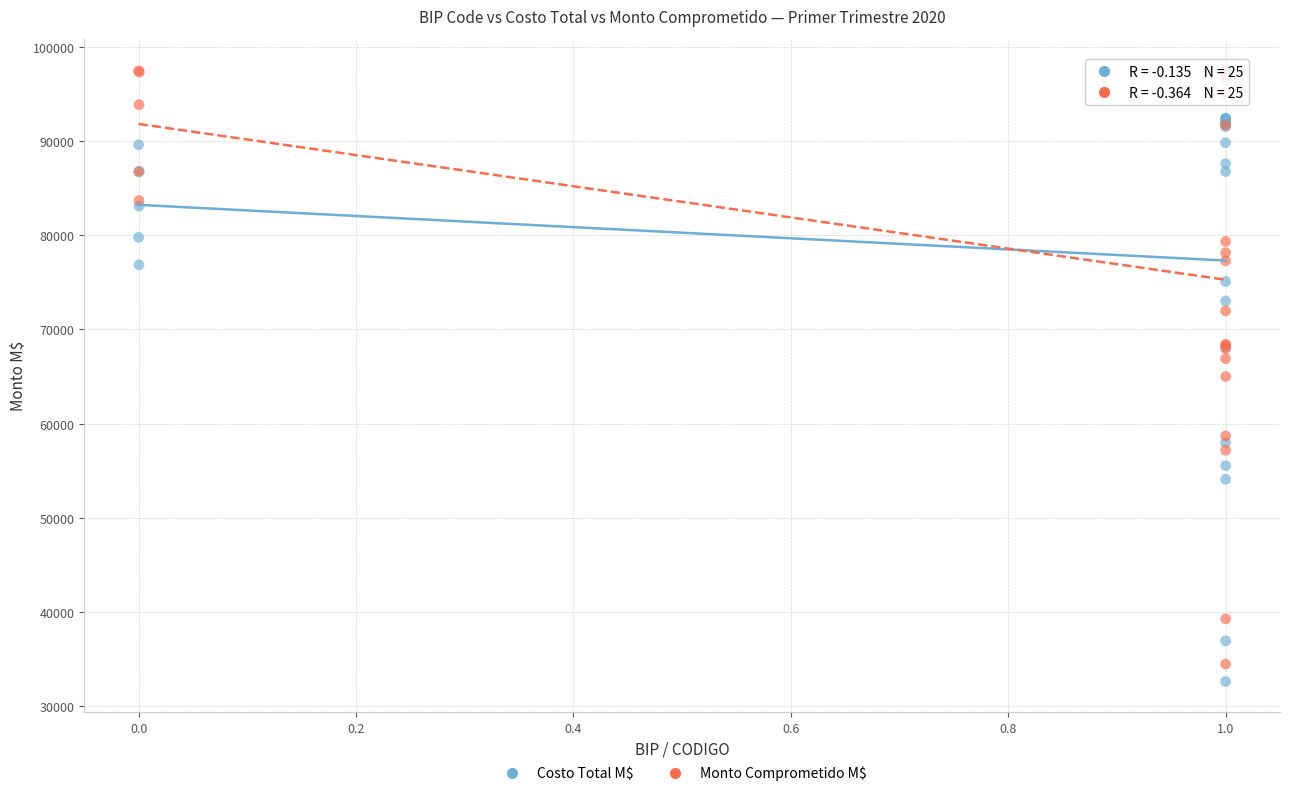

In the Costo Total M$ series, what Y value is closest to 62525?

57970.9